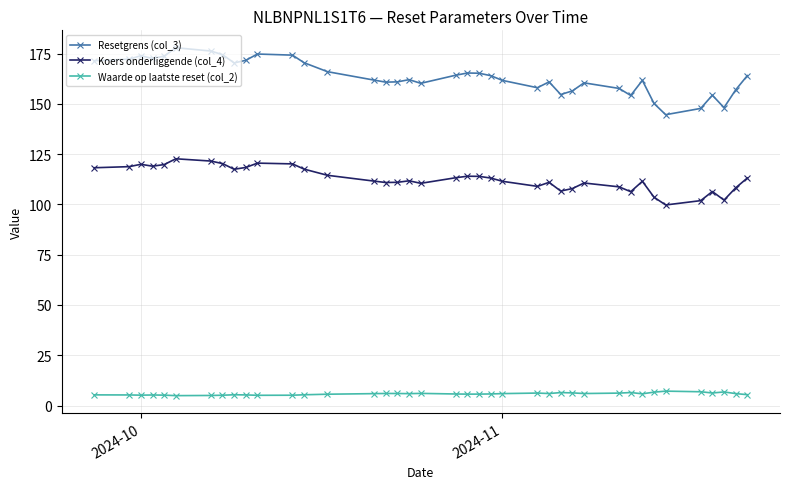

True or false: Resetgrens (col_3) and Koers onderliggende (col_4) intersect in this chart.

False